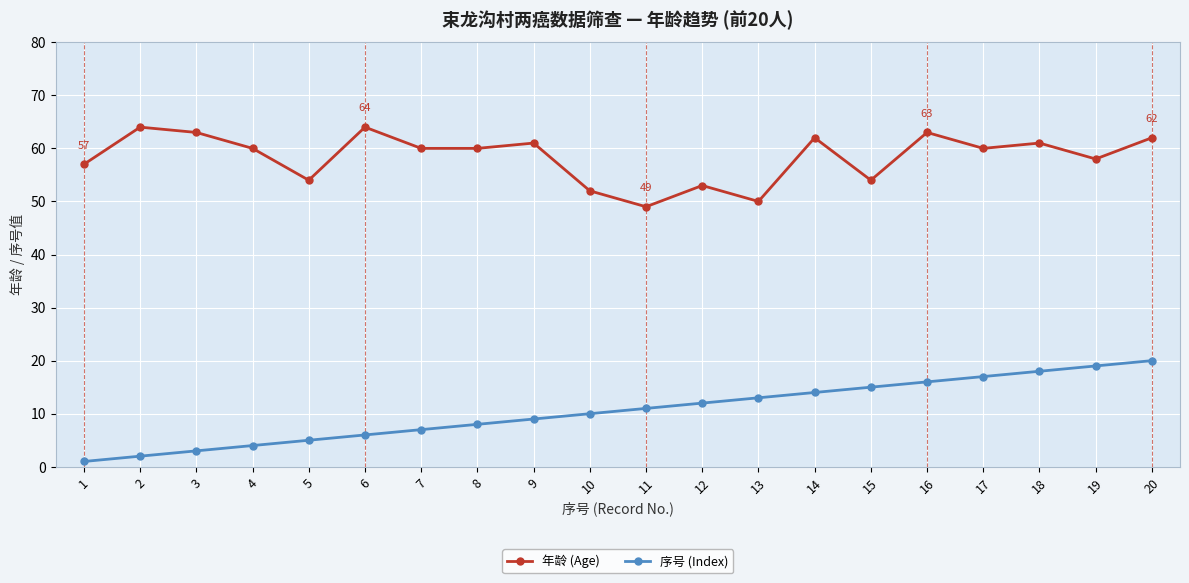

At 14, list the series in order from largest to smallest.

年龄 (Age), 序号 (Index)